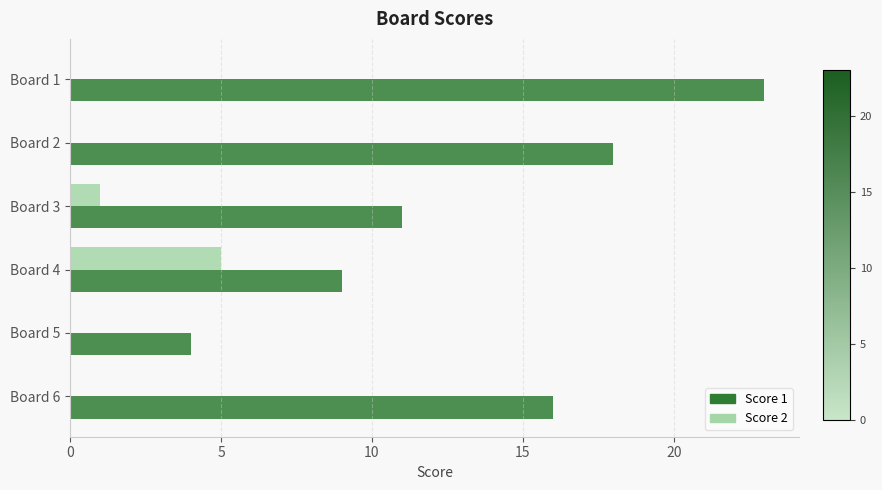

At which category is the sum across all series the highest?

Board 1